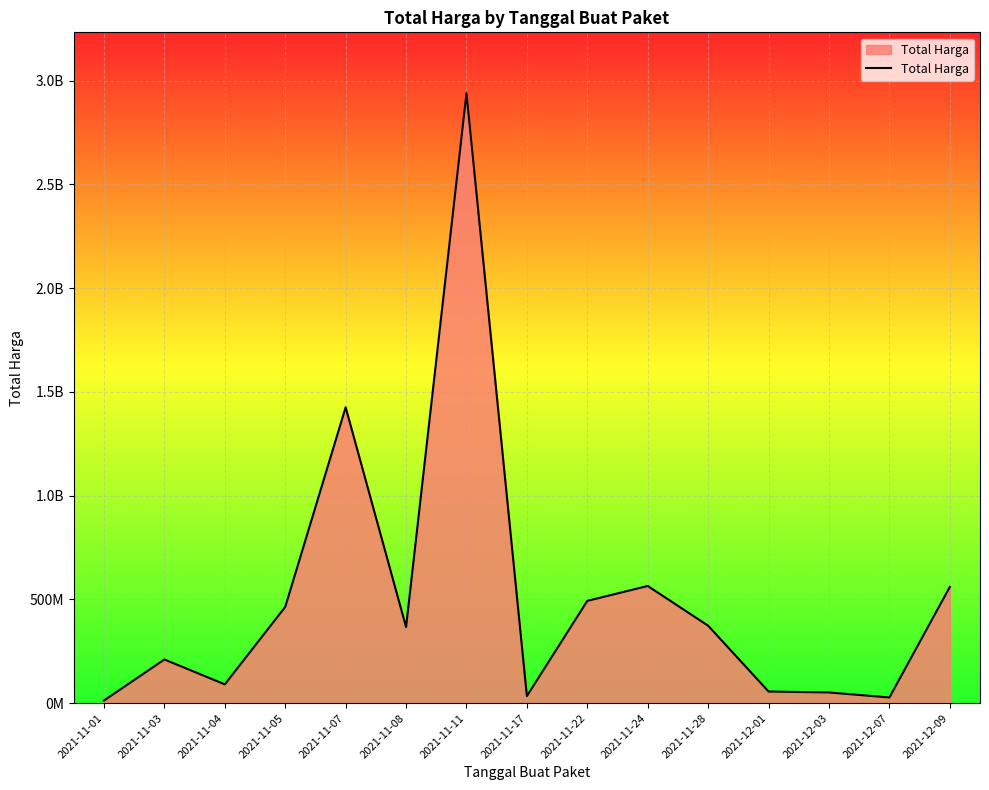

Does the chart have visible grid lines?

Yes